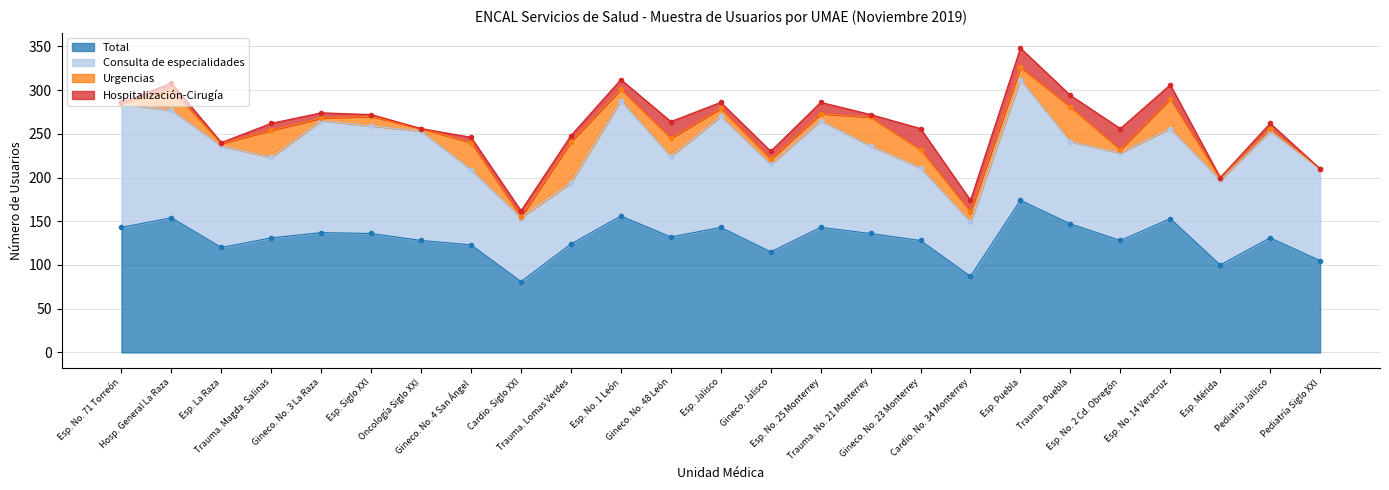

What are all the series names shown in the legend?

Total, Consulta de especialidades, Urgencias, Hospitalización-Cirugía